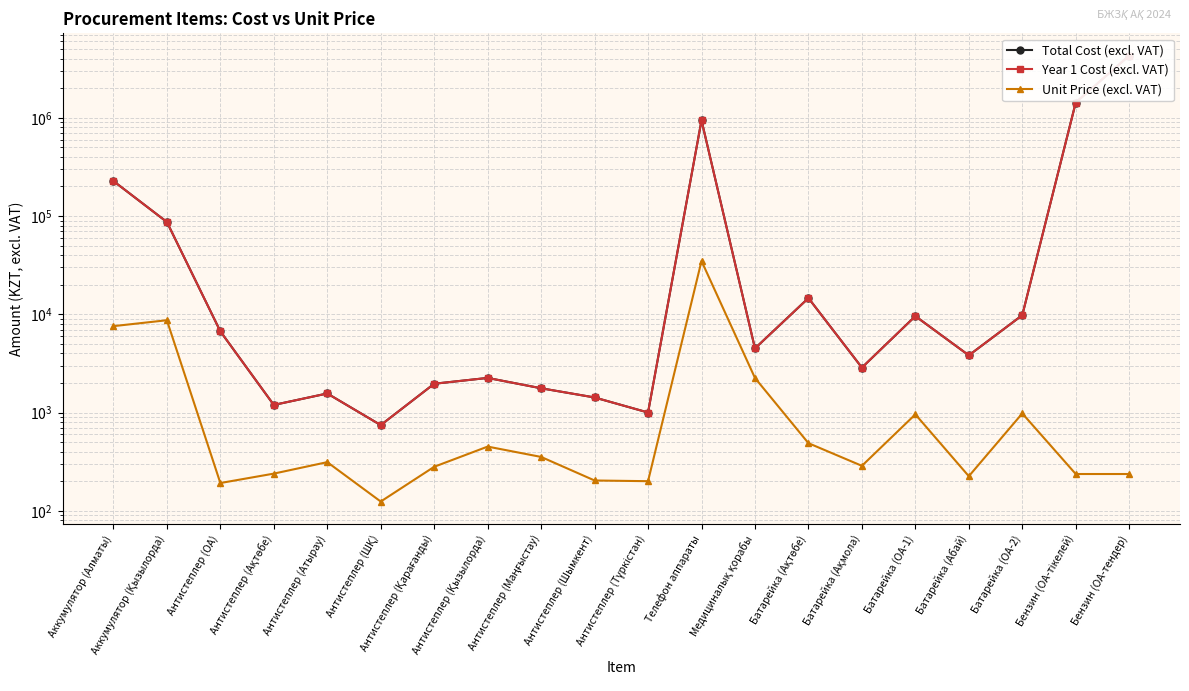

What is the minimum value shown in the chart?

124.1